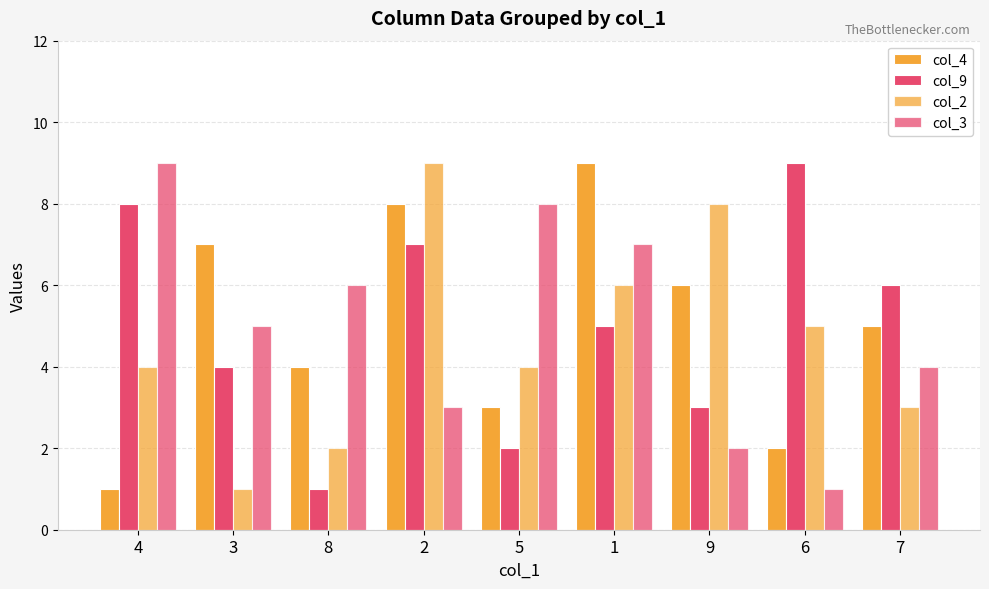

Which series changed the most between 5 and 7?

col_9